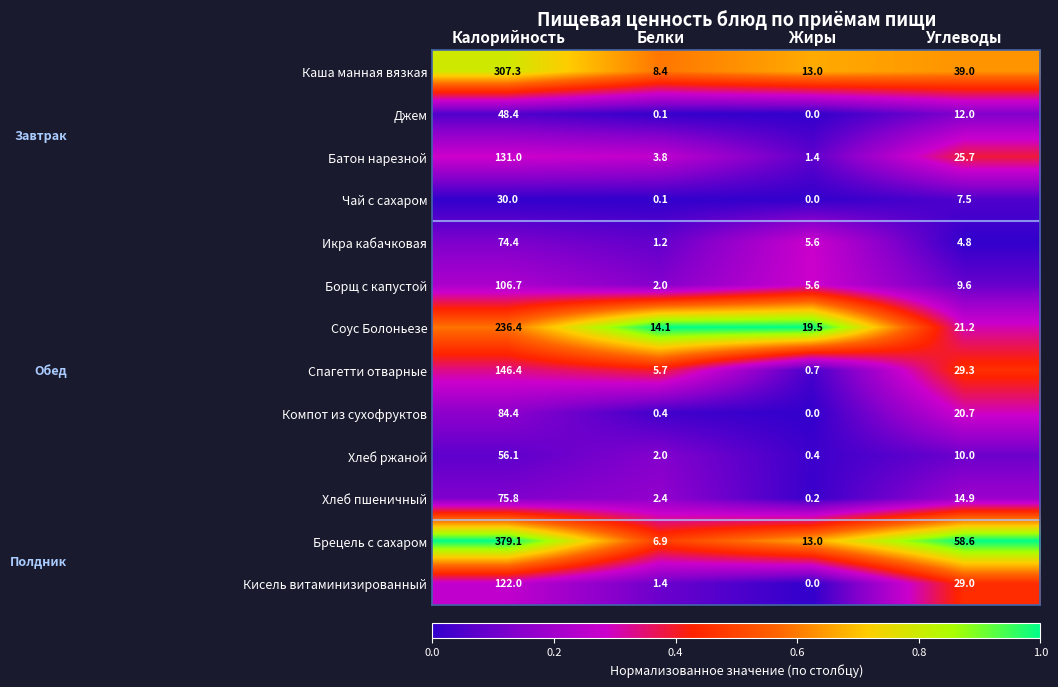

What is the maximum value for Брецель с сахаром?

379.1